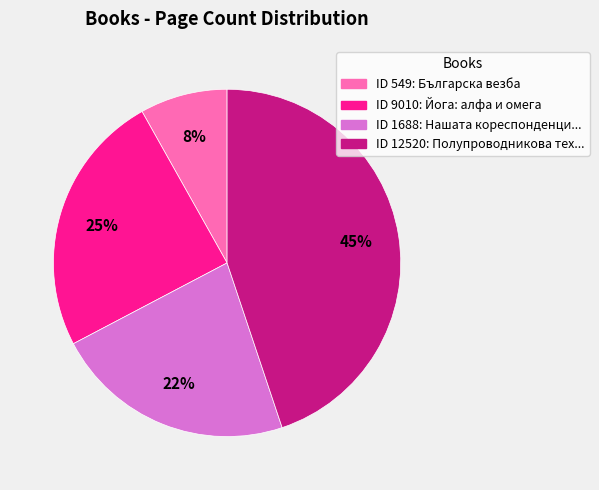

To the nearest percent, what is the difference between the largest and smallest slice percentages?

37%